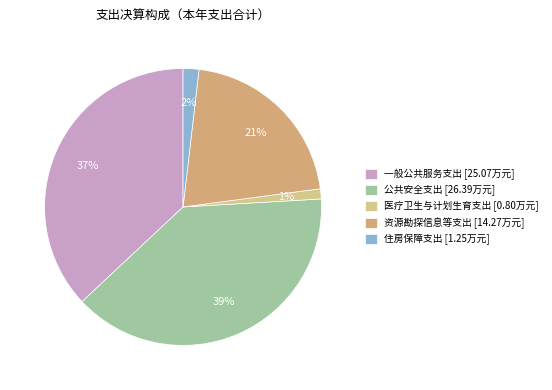

To the nearest percent, what is the difference between the largest and smallest slice percentages?

38%